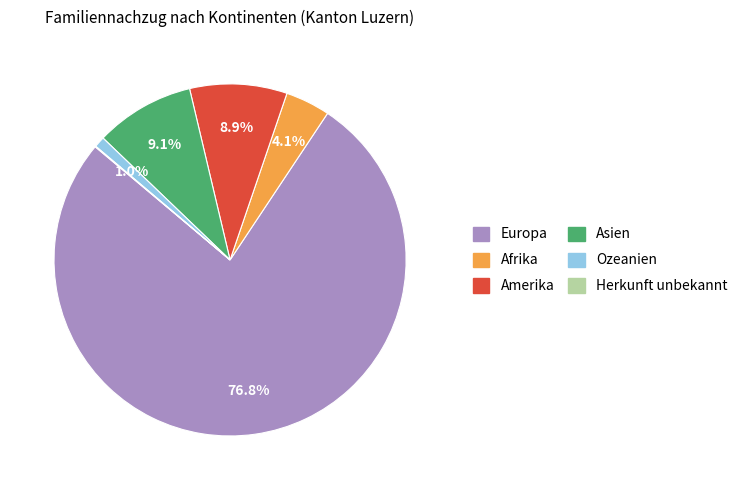

Which has a higher value, Europa or Amerika?

Europa